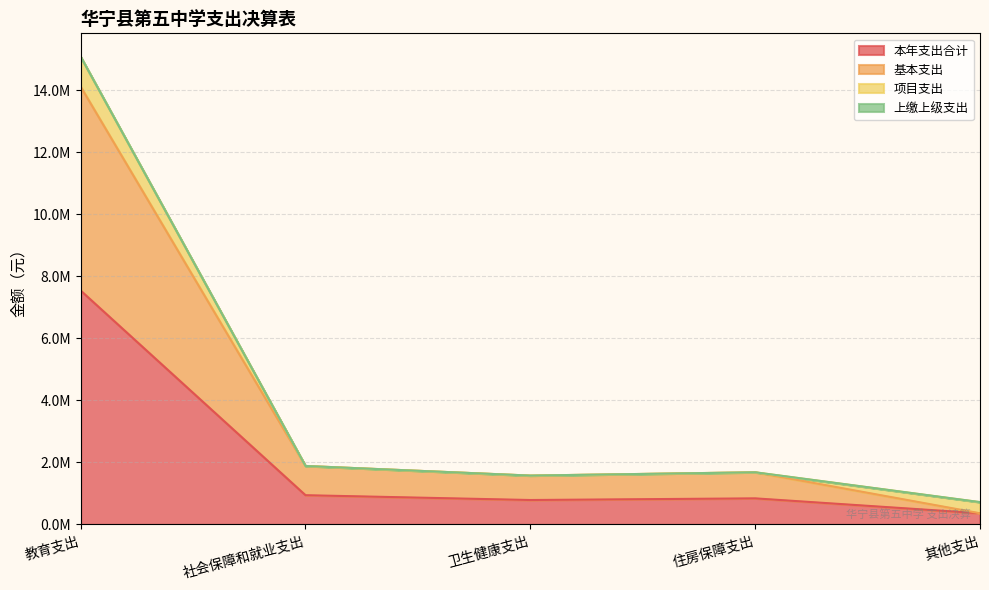

Which category has the lowest value across all series?

其他支出